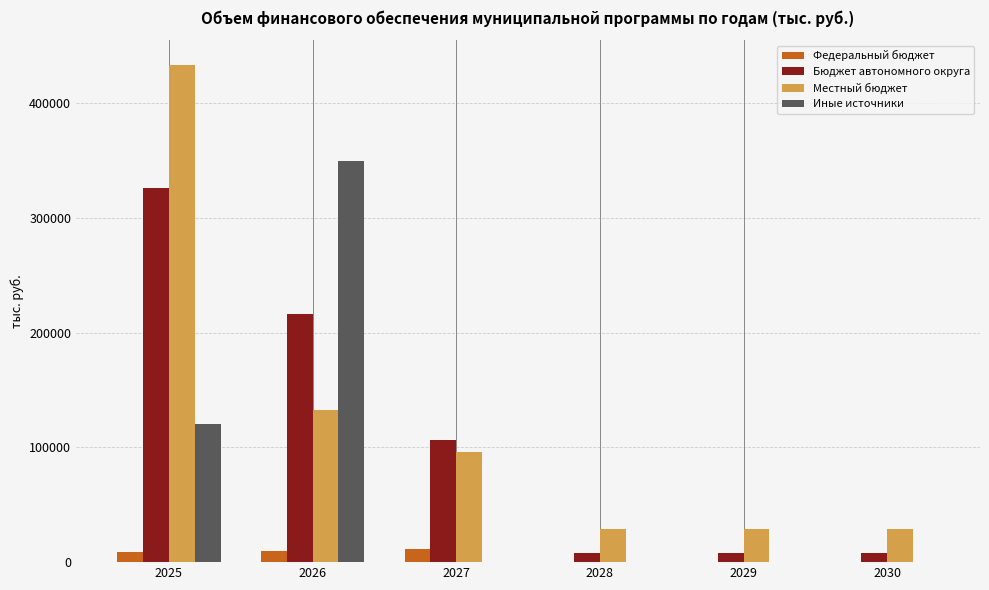

What is the sum of all Местный бюджет values?

749096.3